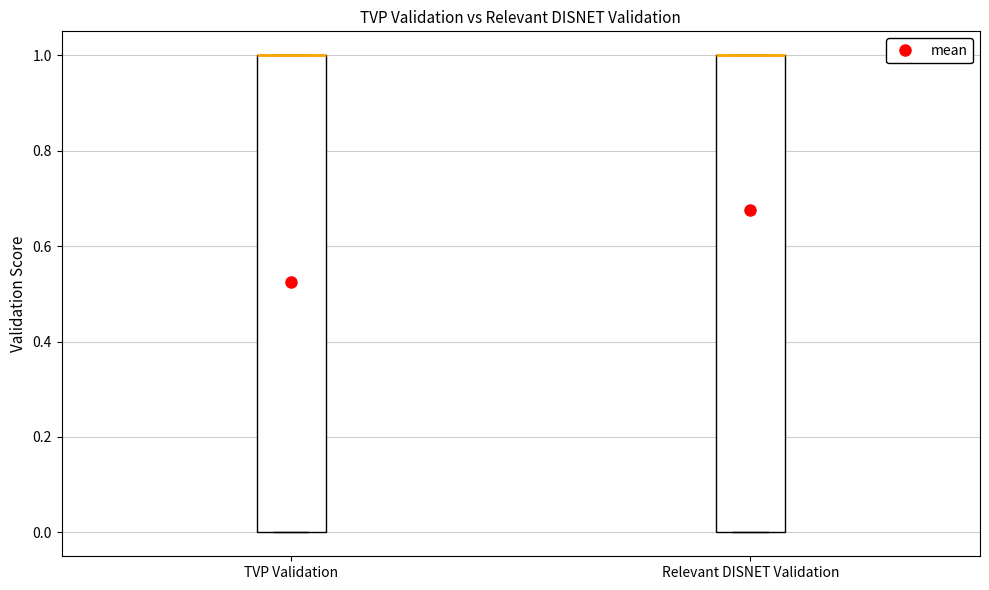

Where is the lower edge of the box for TVP Validation on the y-axis? The values are not printed on the chart, so give them approximately, as read against the axis.

0